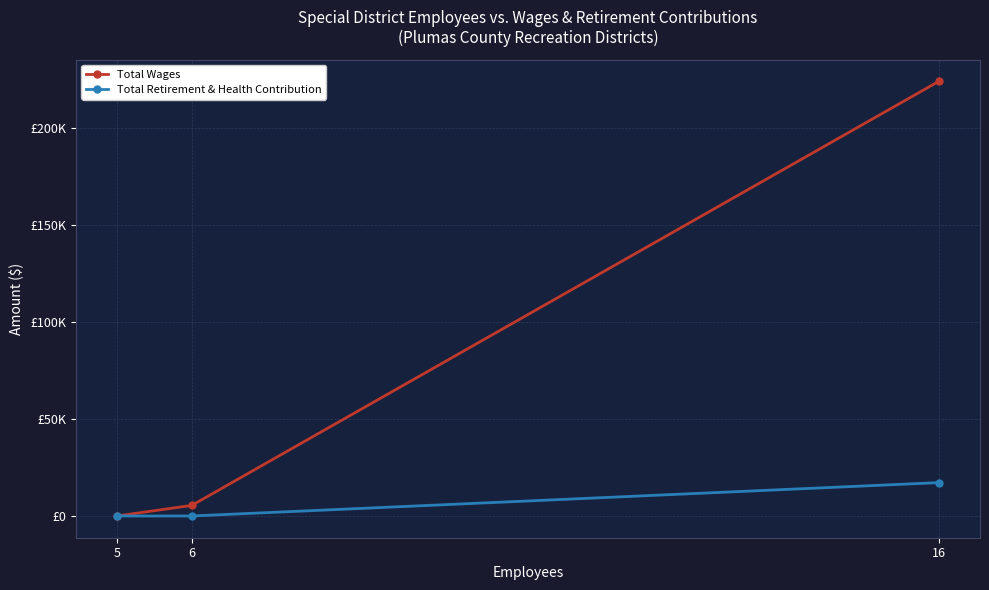

List the series in order of their overall mean, lowest first.

Total Retirement & Health Contribution, Total Wages